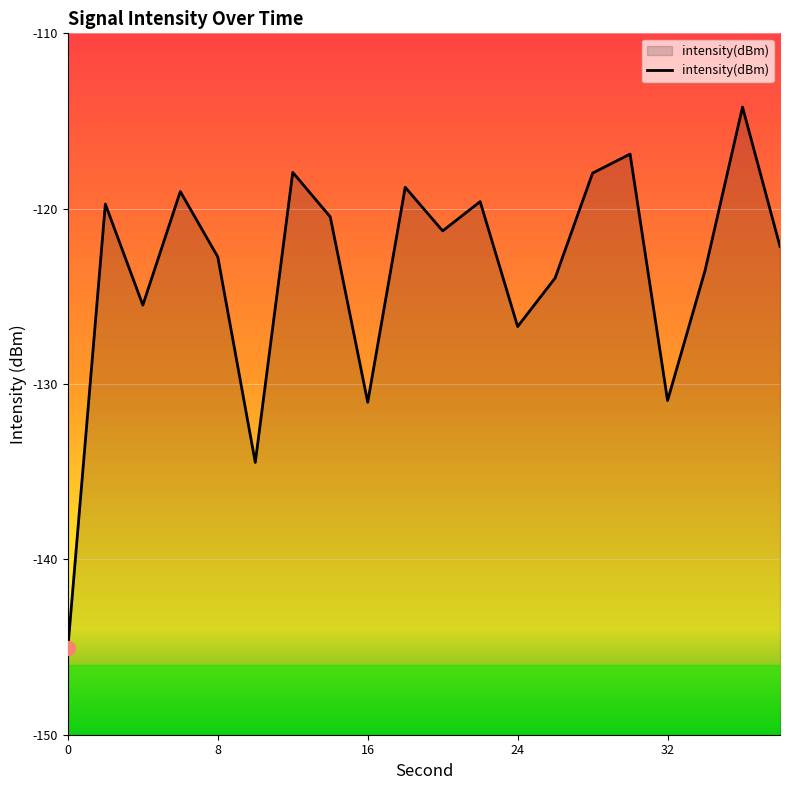

The value at 34 is -123.5. True or false?

True